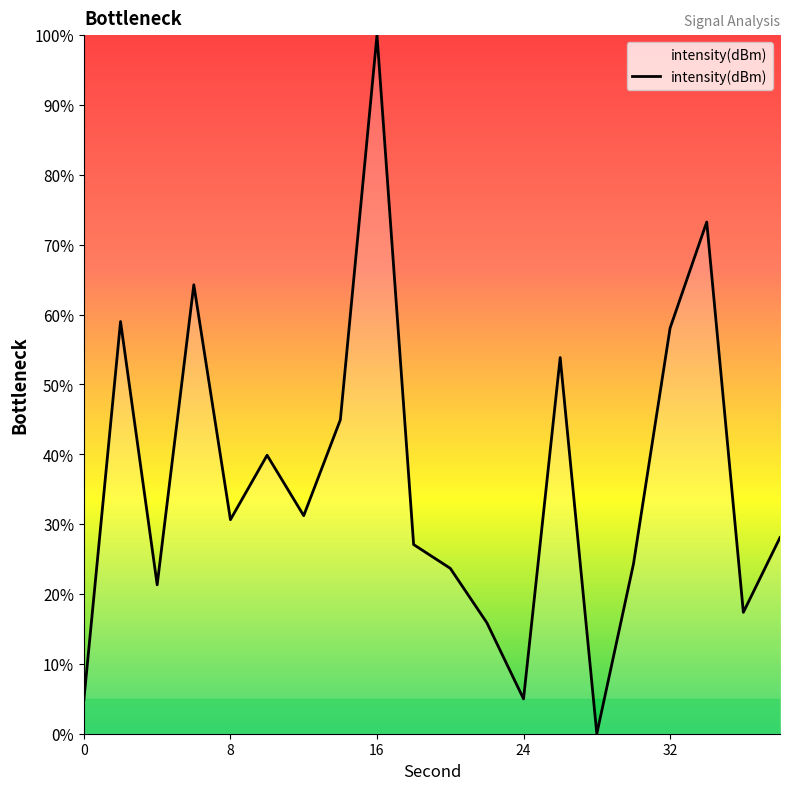

What is the difference between the maximum and minimum values?

100.0